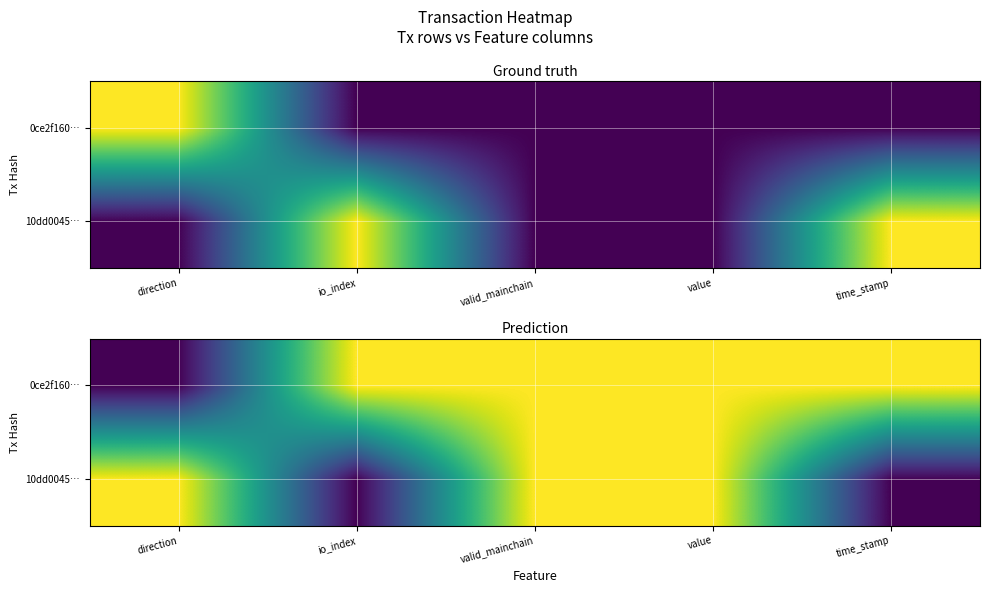

The value of 0ce2f160… at direction is 0.0. True or false?

False